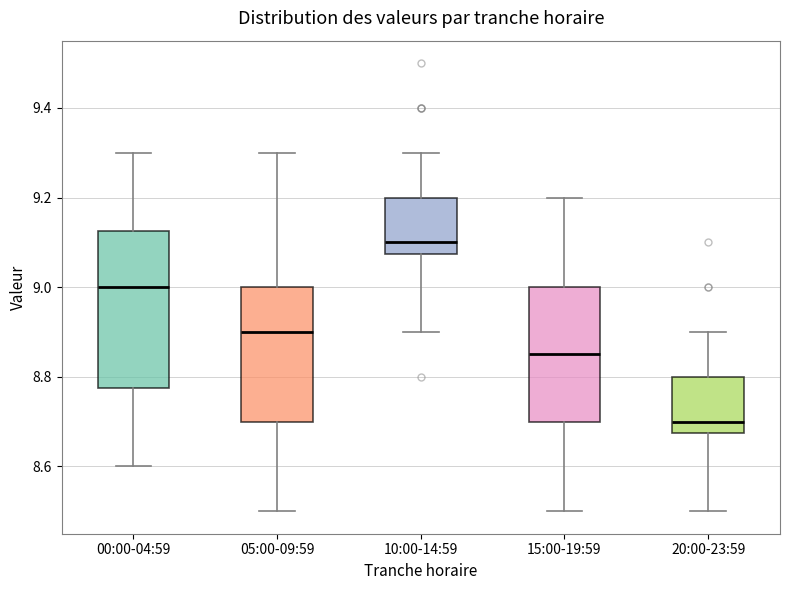

Where does the upper whisker of the box for 00:00-04:59 end on the y-axis? The values are not printed on the chart, so give them approximately, as read against the axis.

9.30